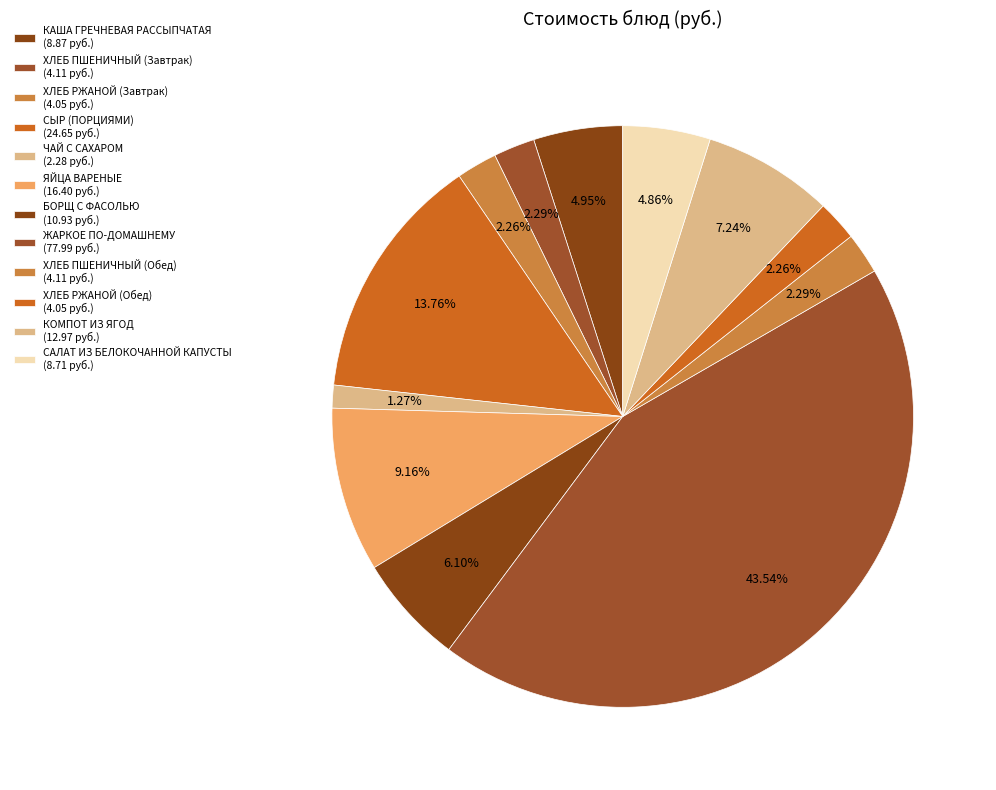

What is the smallest slice in the pie chart?

ЧАЙ С САХАРОМ